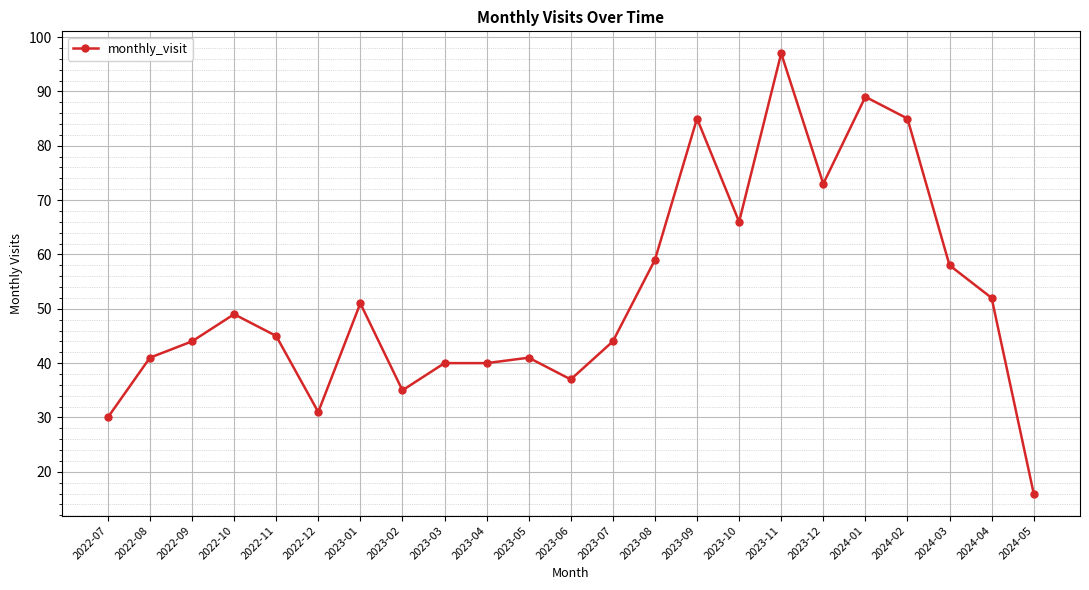

What position from the left is 2023-01?

7